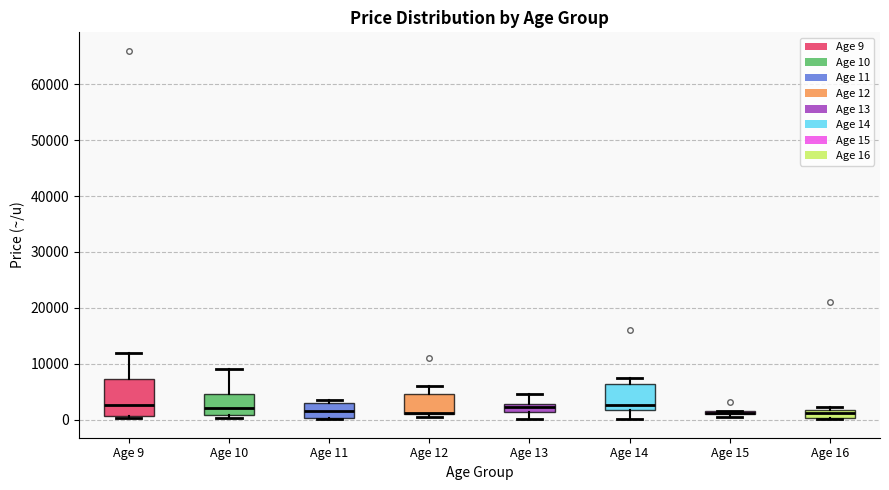

Where does the median line of the box for Age 14 sit on the y-axis? The values are not printed on the chart, so give them approximately, as read against the axis.

3000